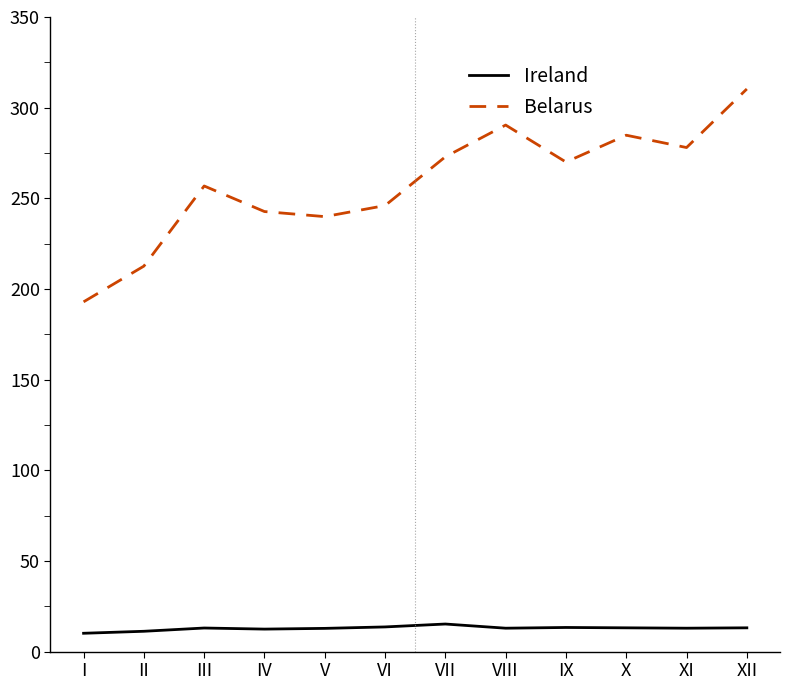

Is this an area chart (filled region under the line)?

No